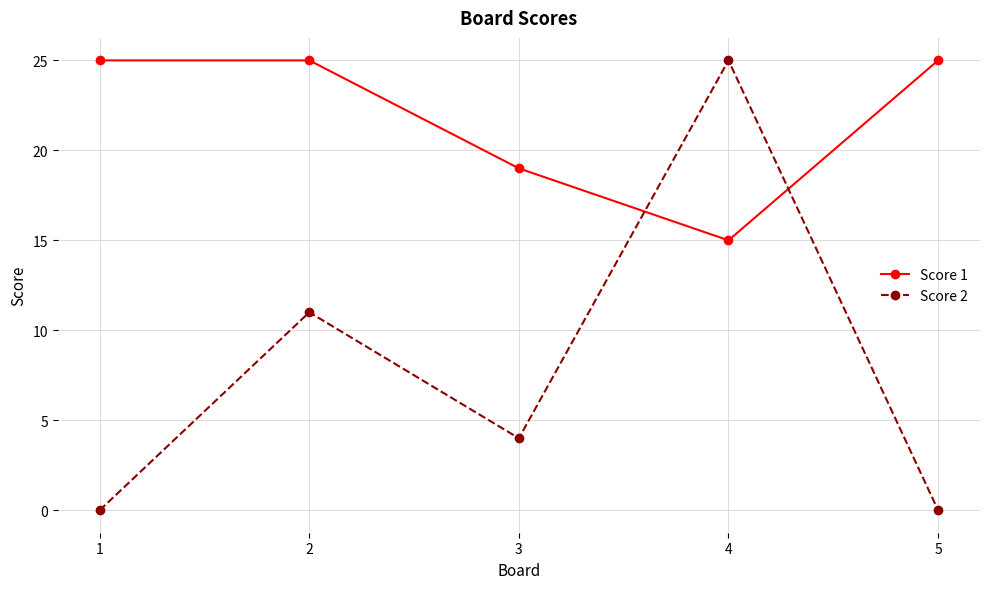

Between 3 and 5, which series saw the biggest shift?

Score 1